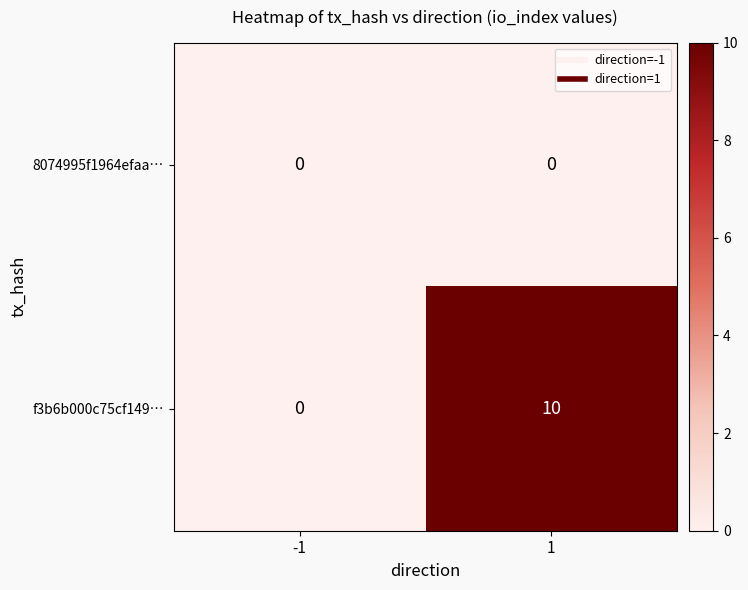

Which series has the largest total across all categories?

f3b6b000c75cf149…